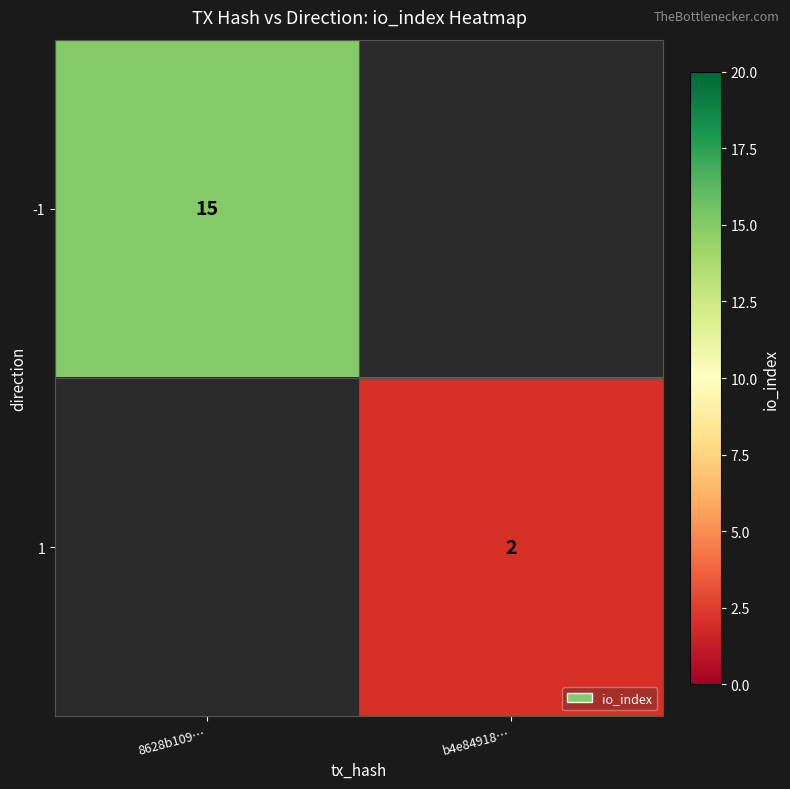

The value of 1 at b4e84918… is 2. True or false?

True